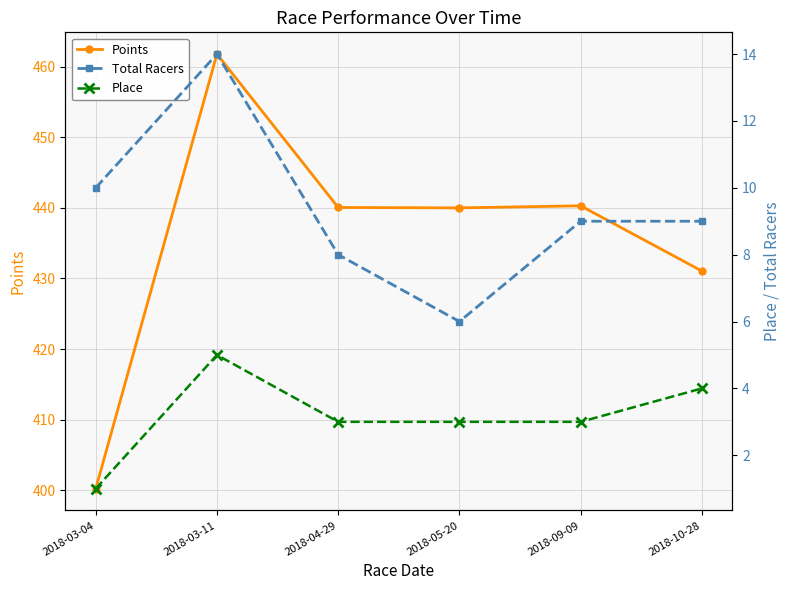

At which category is the sum across all series the highest?

2018-03-11